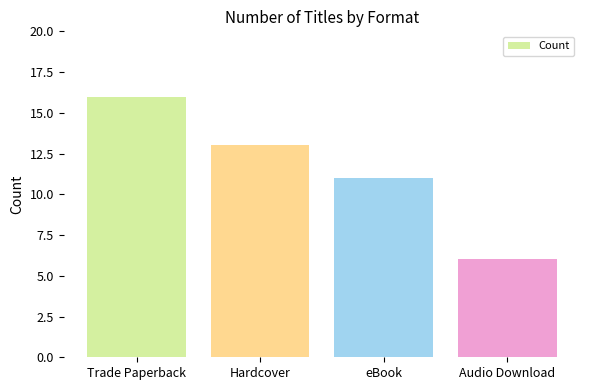

List the labels in order of value, smallest first.

Audio Download, eBook, Hardcover, Trade Paperback